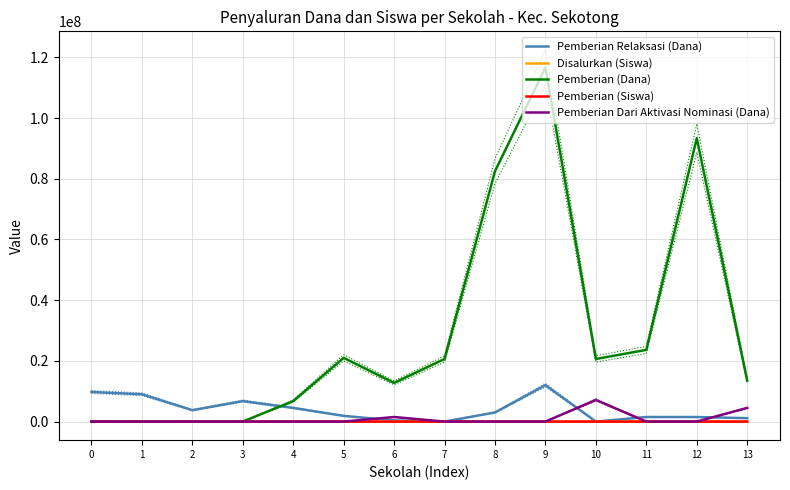

Reading left to right, what are all the values shown in this chart?

Pemberian Relaksasi (Dana): 0=9750000	1=9000000	2=3750000	3=6750000	4=4500000	5=1875000	6=375000	7=0	8=3000000	9=12000000	10=0	11=1500000	12=1500000	13=1125000
Disalurkan (Siswa): 0=13	1=16	2=5	3=9	4=18	5=37	6=24	7=35	8=148	9=221	10=46	11=42	12=156	13=33
Pemberian (Dana): 0=0	1=0	2=0	3=0	4=6750000	5=21000000	6=12750000	7=20625000	8=82500000	9=116625000	10=20625000	11=23625000	12=93375000	13=13500000
Pemberian (Siswa): 0=0	1=0	2=0	3=0	4=12	5=34	6=21	7=35	8=144	9=202	10=34	11=40	12=152	13=25
Pemberian Dari Aktivasi Nominasi (Dana): 0=0	1=0	2=0	3=0	4=0	5=0	6=1500000	7=0	8=0	9=0	10=7125000	11=0	12=0	13=4500000